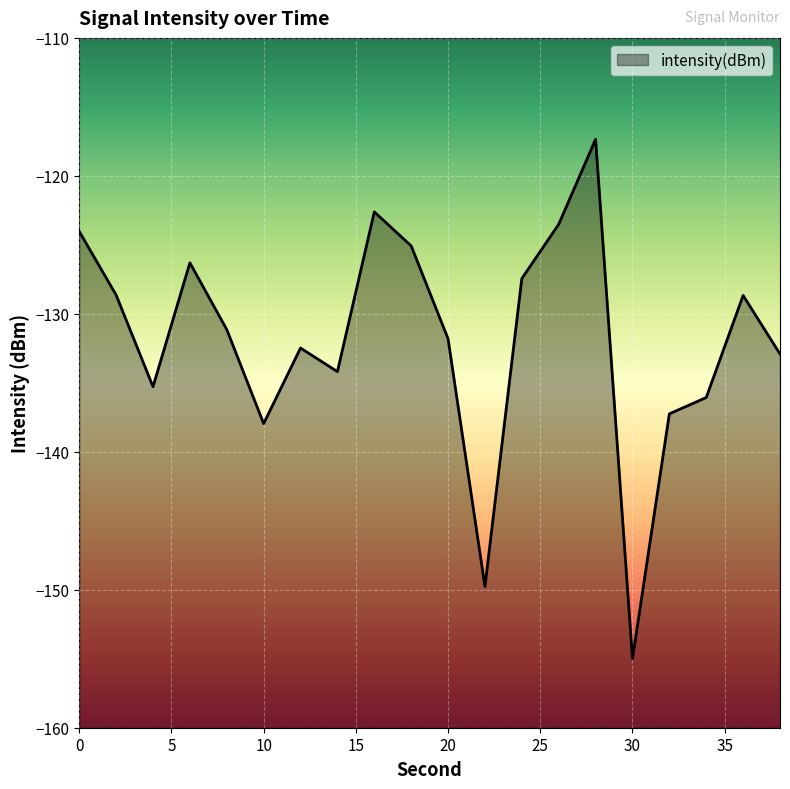

Between 36 and 20, which is larger?

36